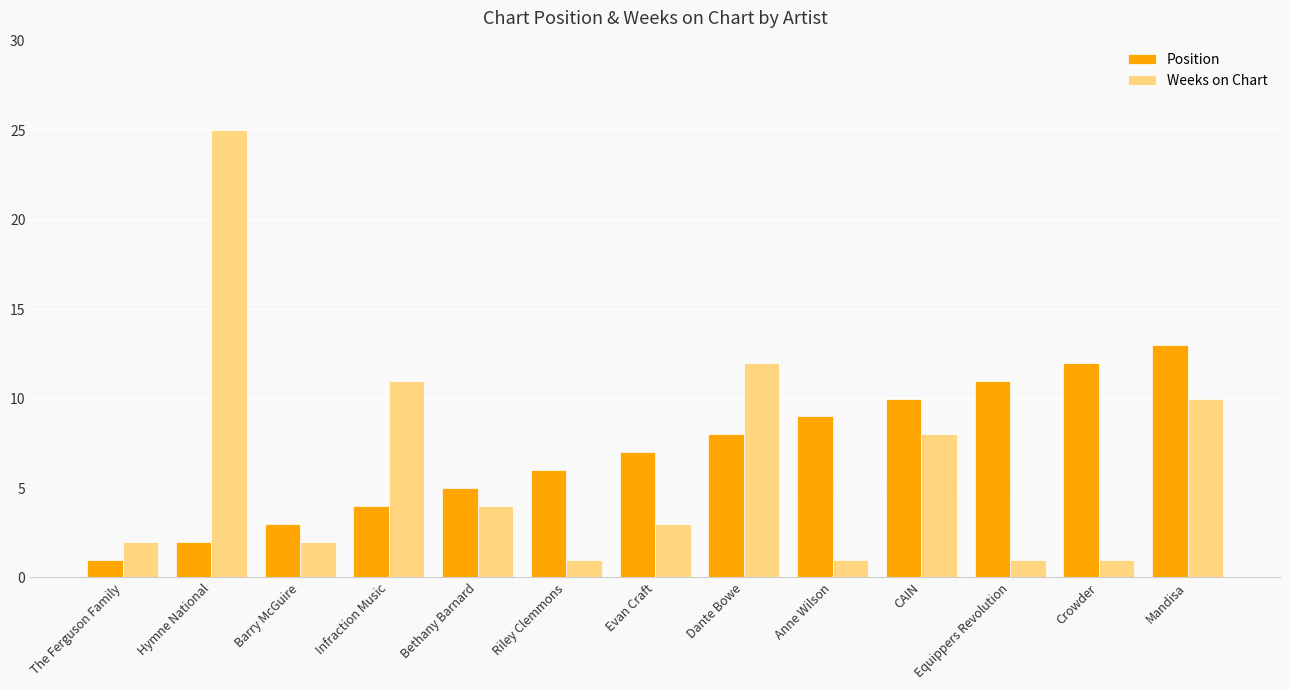

Where is Weeks on Chart nearest to the value 13?

Dante Bowe